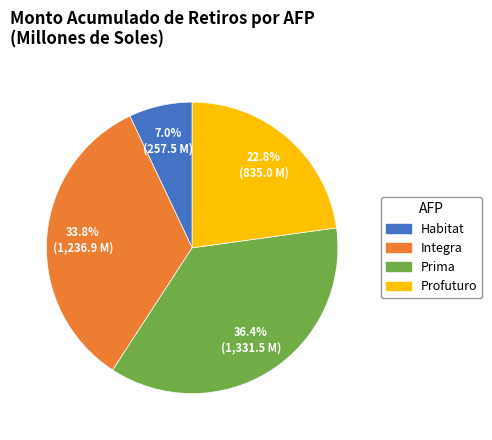

Which has a higher value, Profuturo or Prima?

Prima